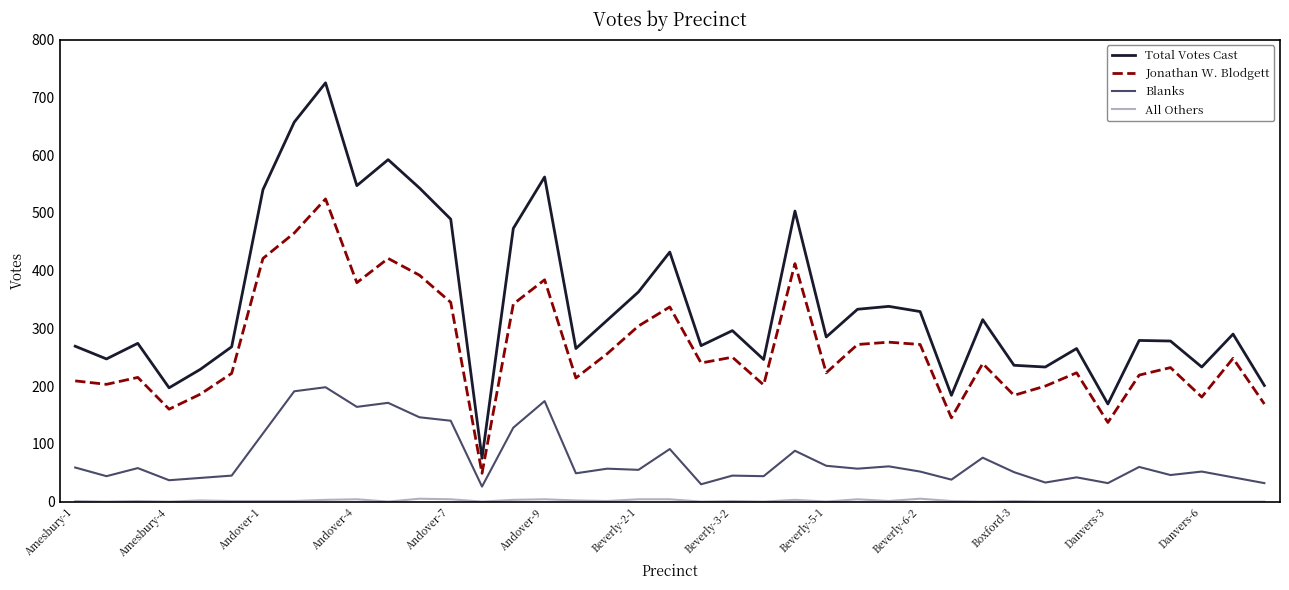

Which series has the largest total across all categories?

Total Votes Cast